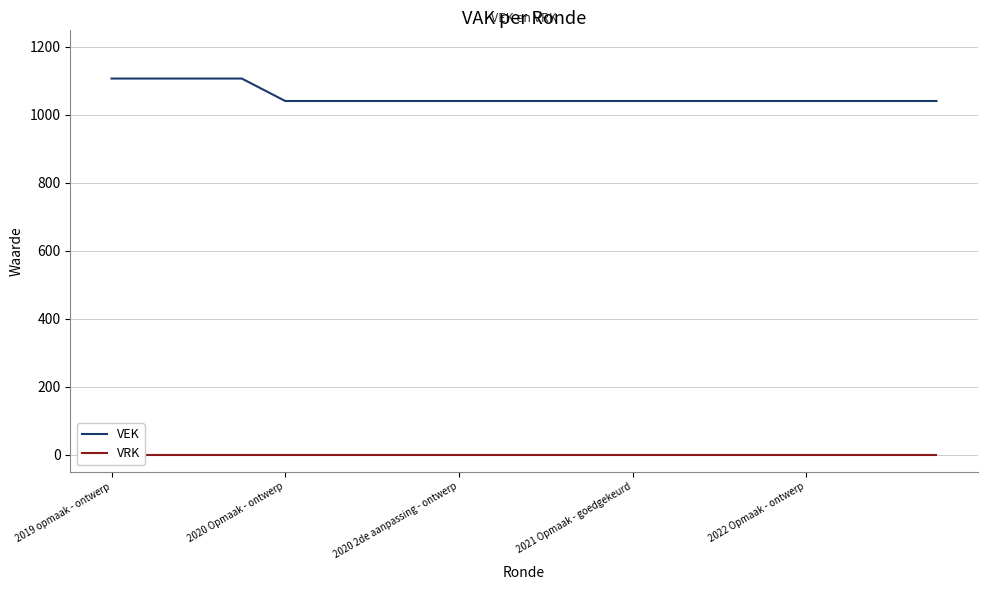

True or false: VEK and VRK intersect in this chart.

False